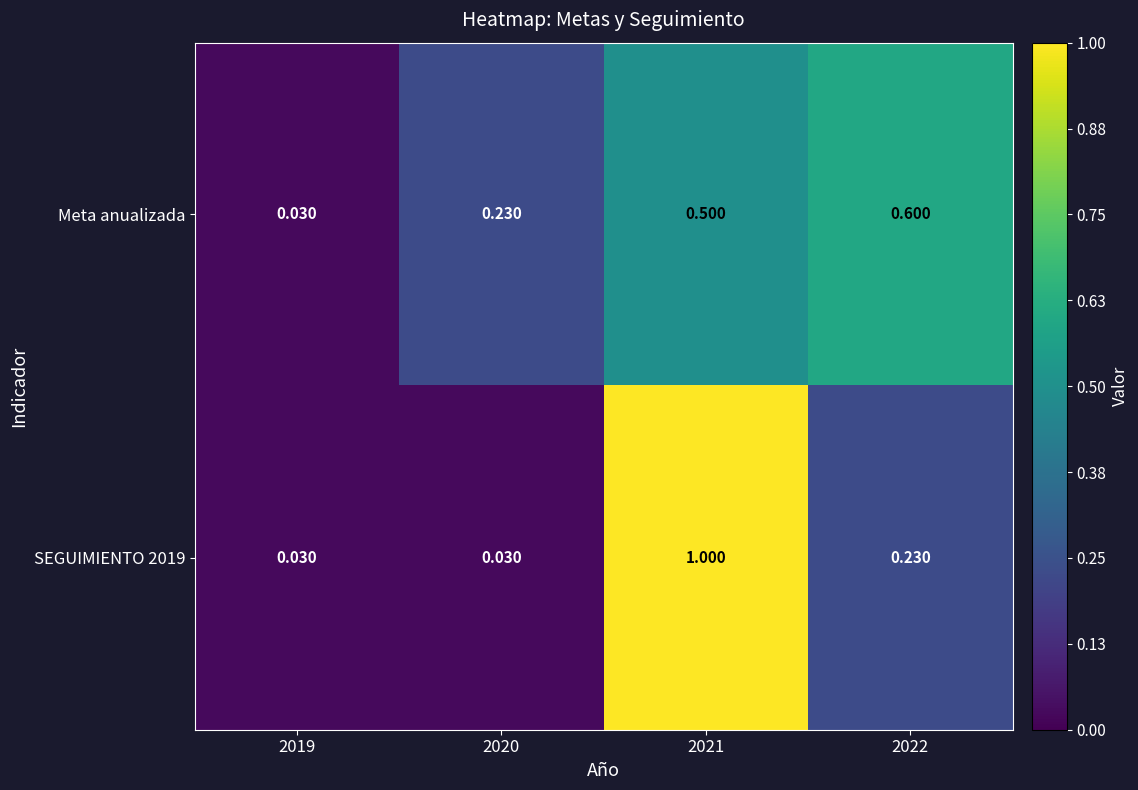

Which series has the largest total across all categories?

Meta anualizada